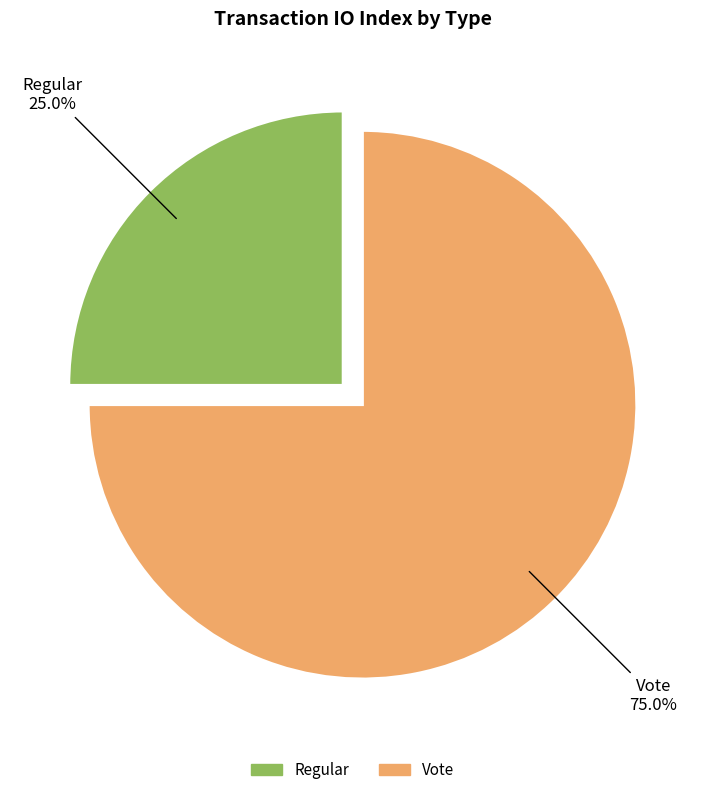

Which has a higher value, Regular or Vote?

Vote